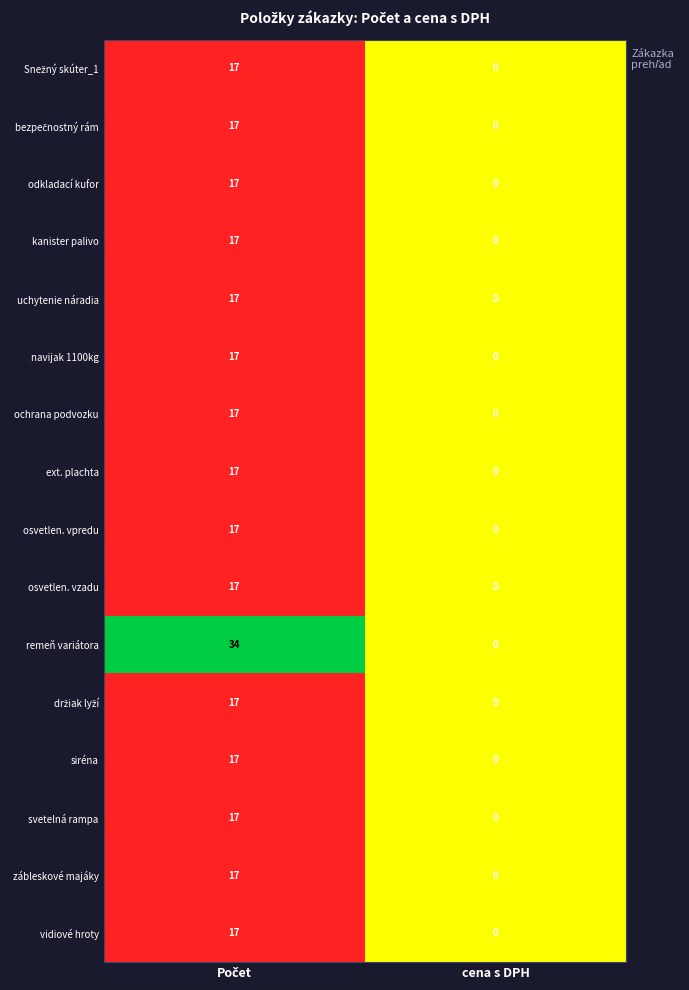

What is the sum of all osvetlen. vpredu values?

17